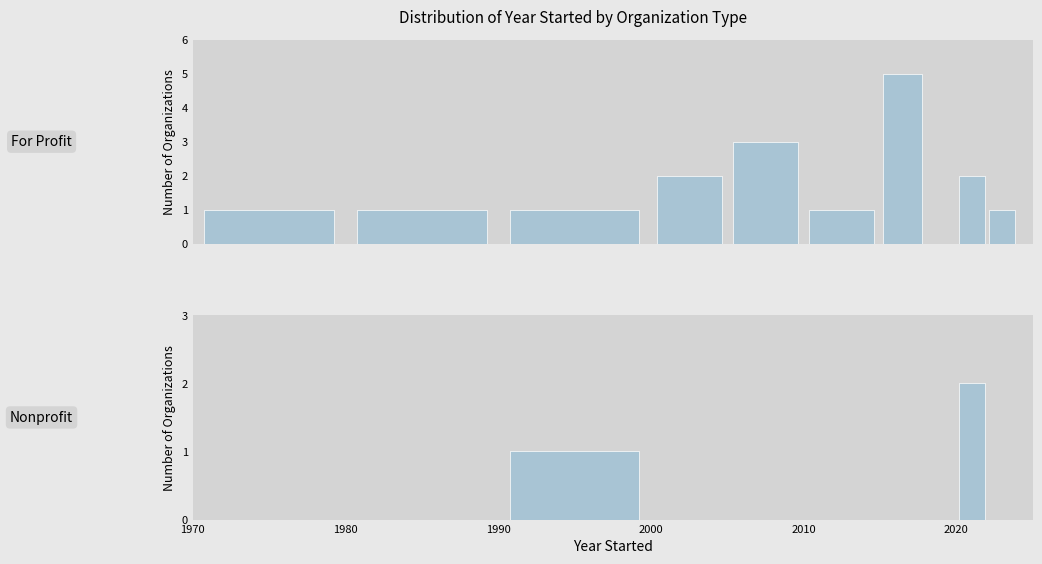

How many values in Nonprofit are above zero?

2